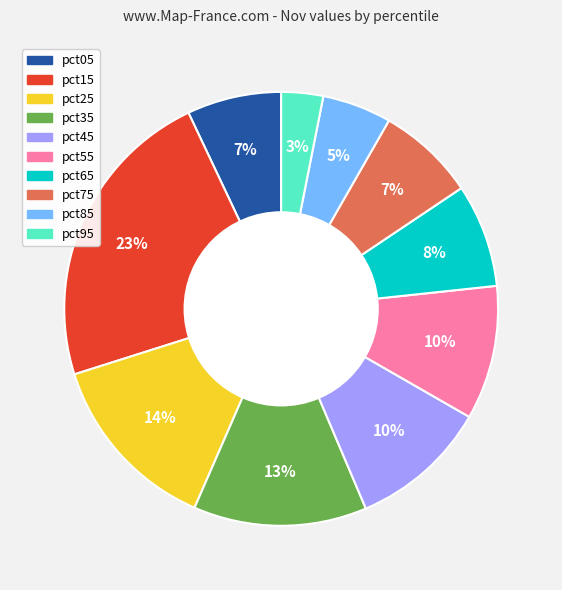

To the nearest percent, what is the difference between the largest and smallest slice percentages?

20%